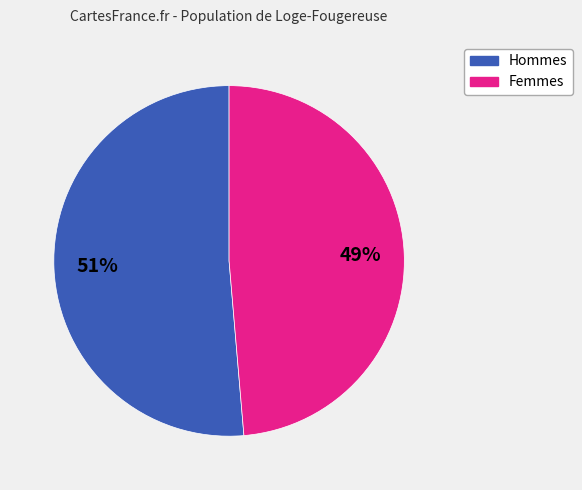

Is there a majority slice in this chart?

Yes